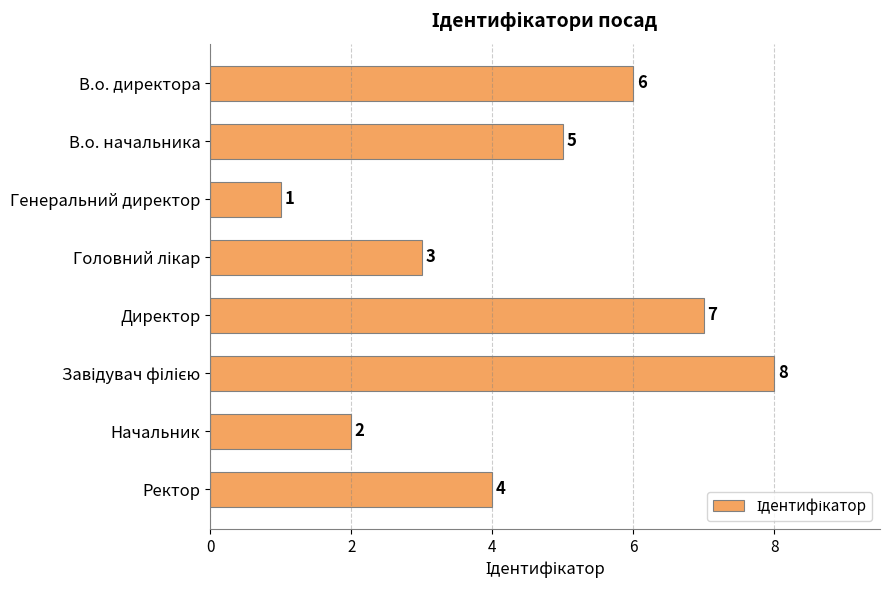

Which has a higher value, Ректор or Генеральний директор?

Ректор